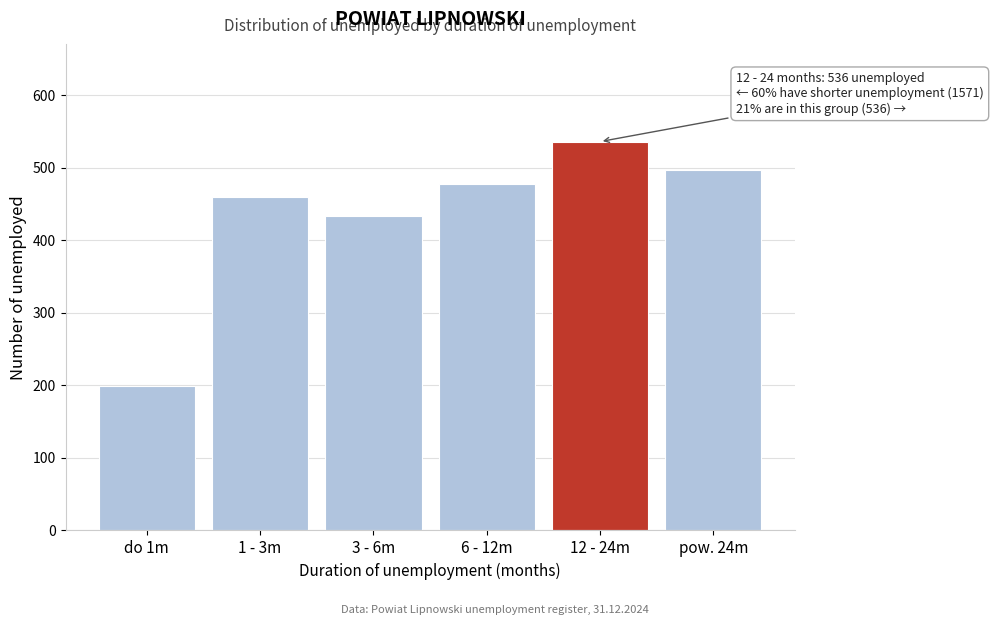

Reading left to right, transcribe all the data shown in this chart.

199	460	434	478	536	497